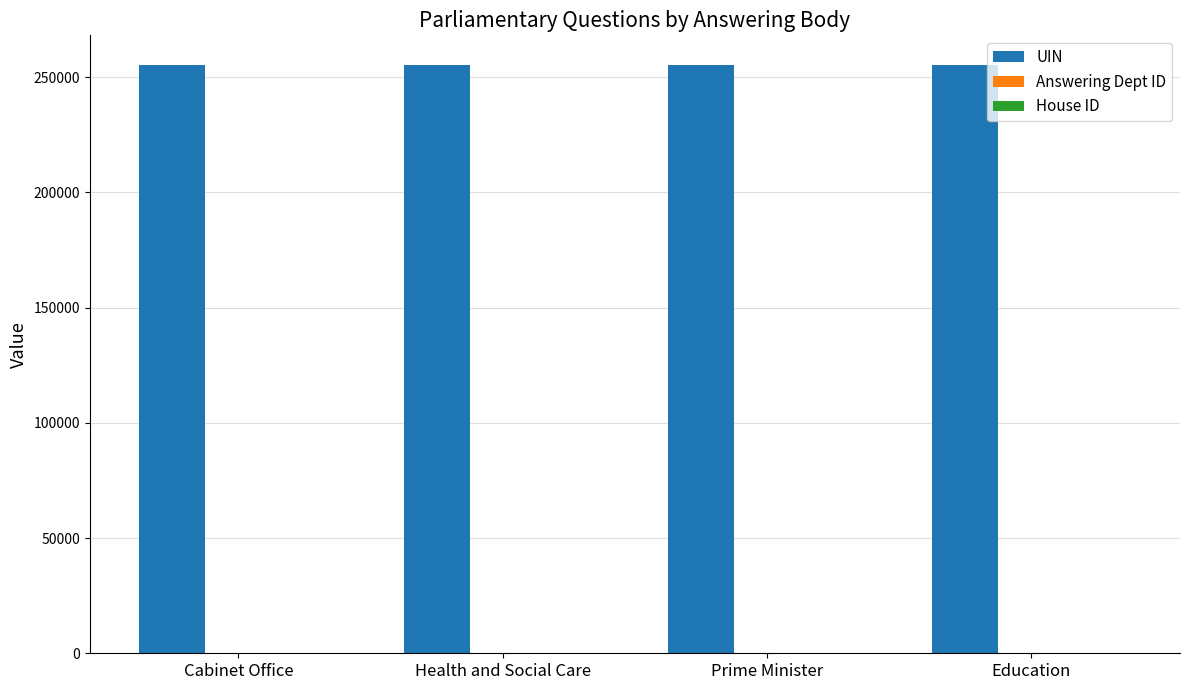

Which series has the largest total across all categories?

UIN